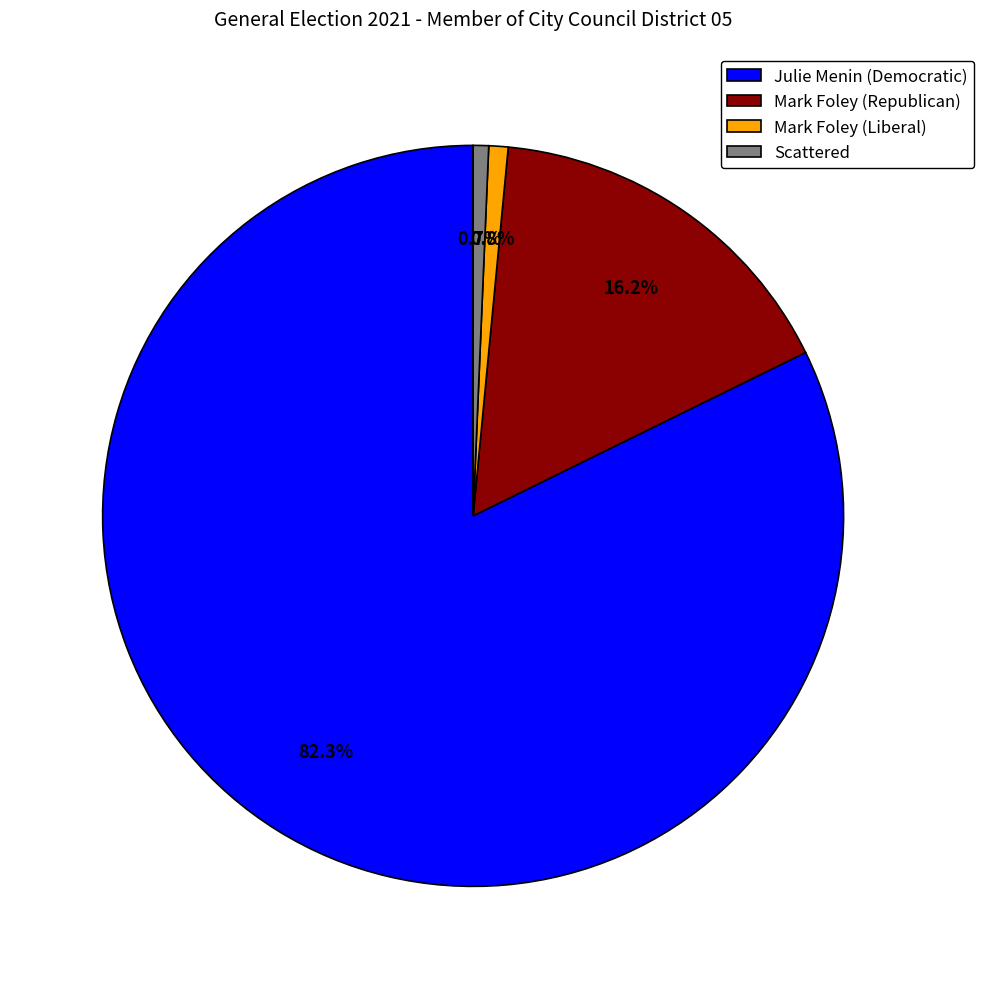

What is the largest slice in the pie chart?

Julie Menin (Democratic)